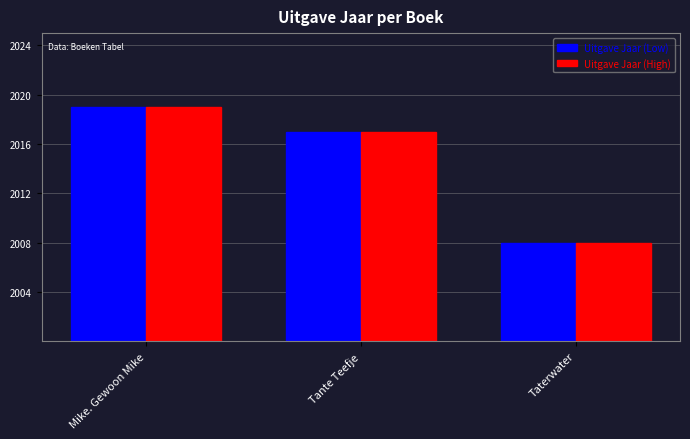

What is the approximate value of Uitgave Jaar (High) at Taterwater?

2008